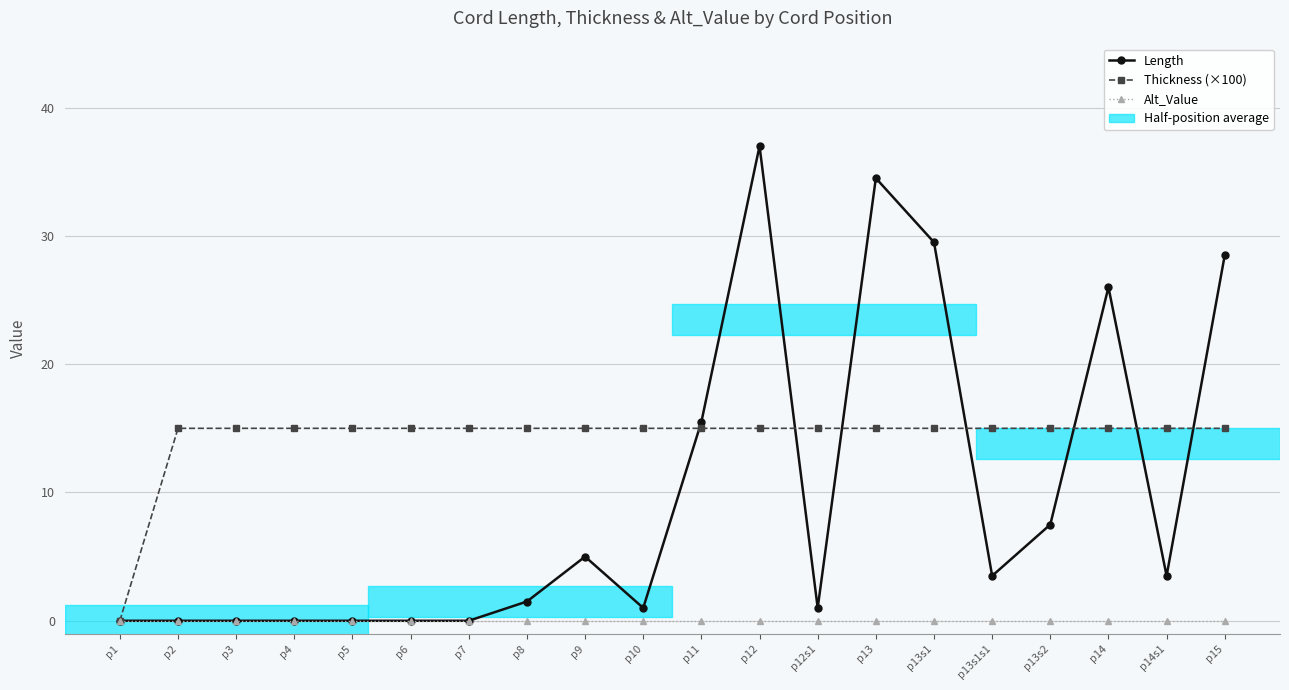

Where is Thickness (×100) nearest to the value 7?

p1